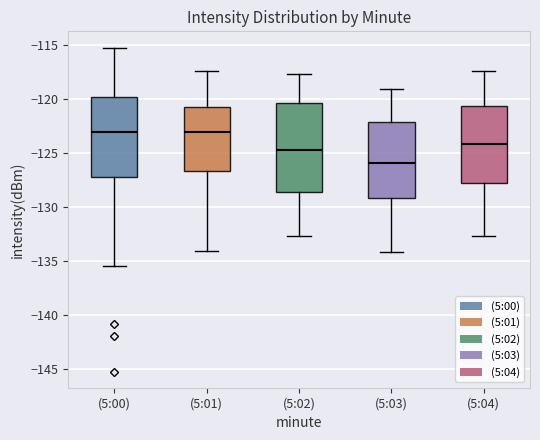

Reading left to right, read every box against the y-axis: the position of its median line, the range the box covers, and the ends of its whiskers. The values are not printed on the chart, so give them approximately, as read against the axis.

(5:00): median -123.0, box -127.0 to -120.0, whiskers -135.5 to -115.0
(5:01): median -123.0, box -126.5 to -120.5, whiskers -134.0 to -117.5
(5:02): median -124.5, box -128.5 to -120.5, whiskers -132.5 to -117.5
(5:03): median -126.0, box -129.0 to -122.0, whiskers -134.0 to -119.0
(5:04): median -124.0, box -128.0 to -120.5, whiskers -132.5 to -117.5